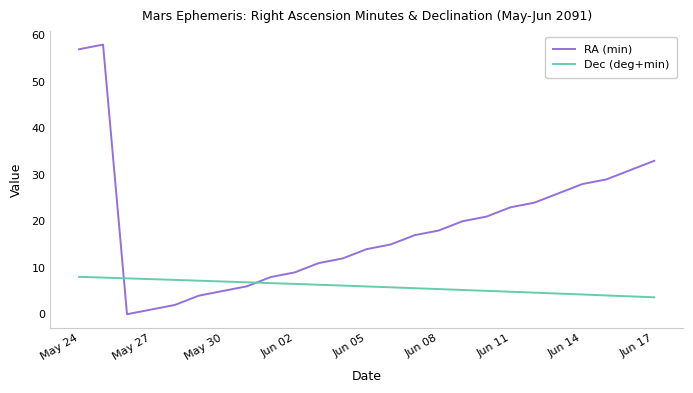

Which series has the largest total across all categories?

RA (min)